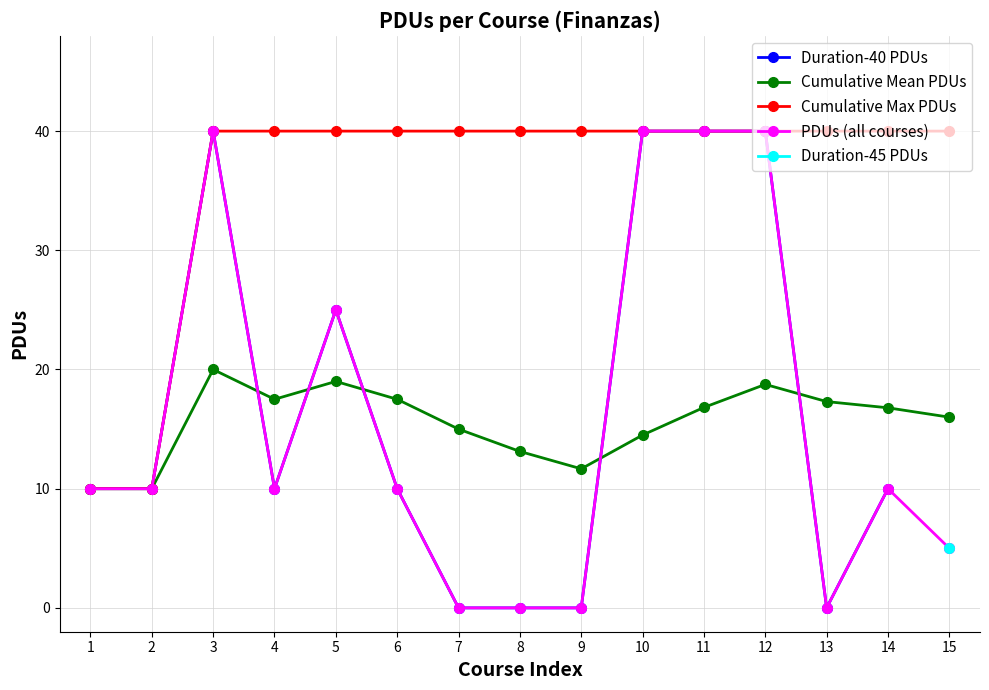

True or false: there are more than 1 points higher than both neighbors.

True